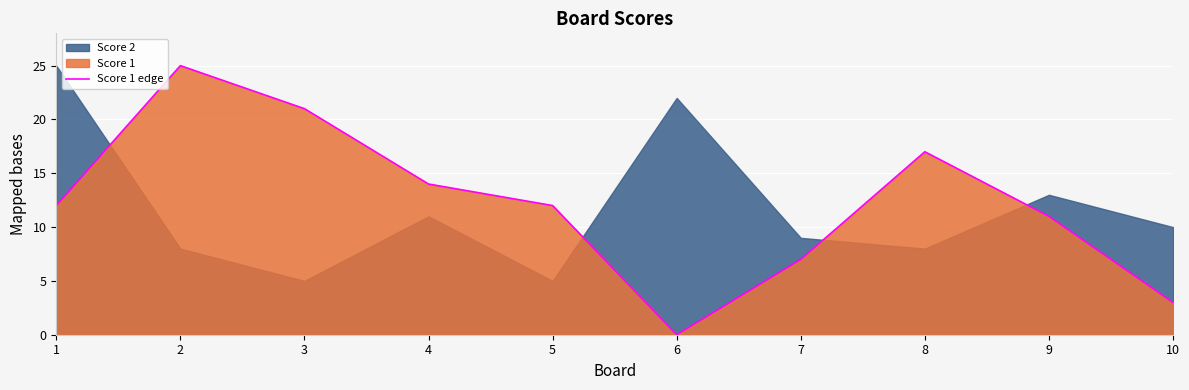

What is the ratio of the value at 10 to the value at 9?

0.3